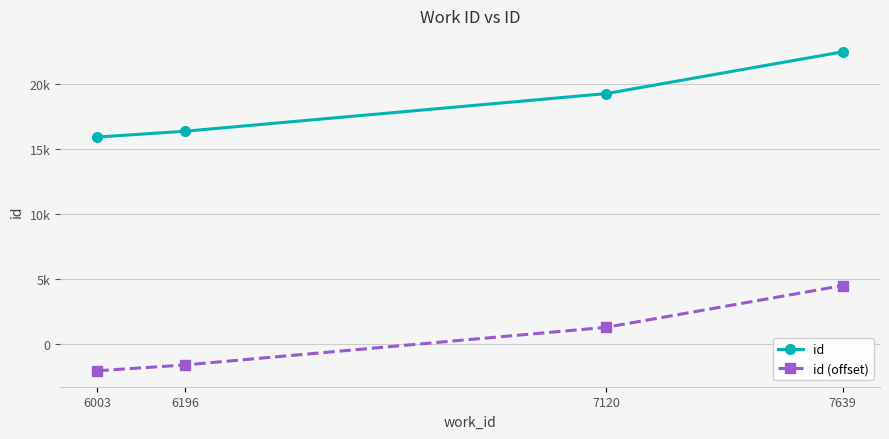

What is the value of the id point at the 1st from the left?

15949